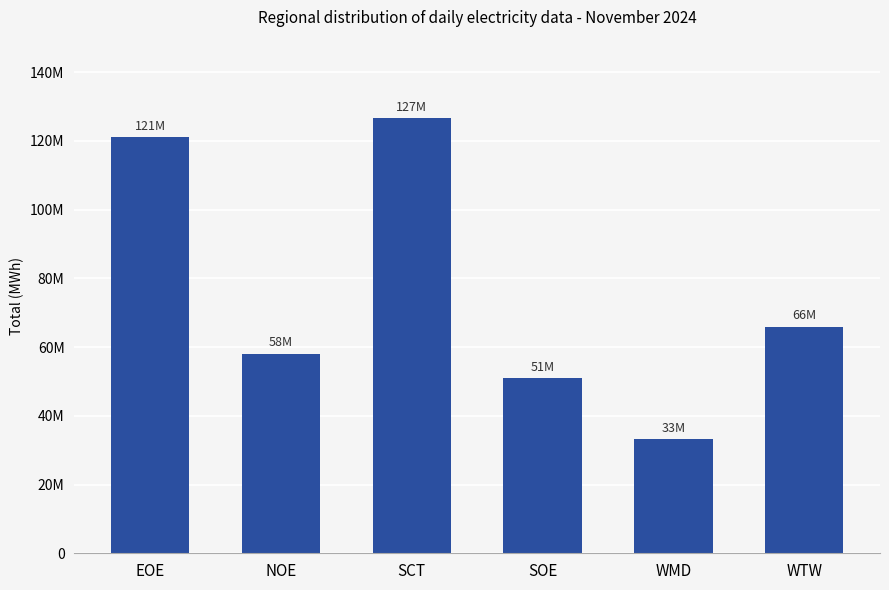

Which has a higher value, EOE or NOE?

EOE